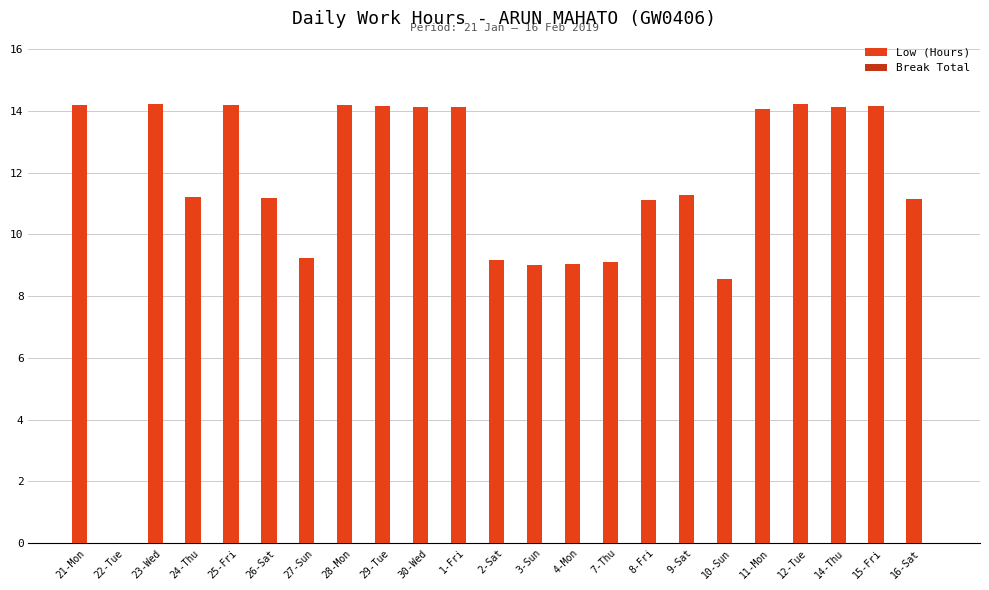

How many distinct data groups are displayed?

1